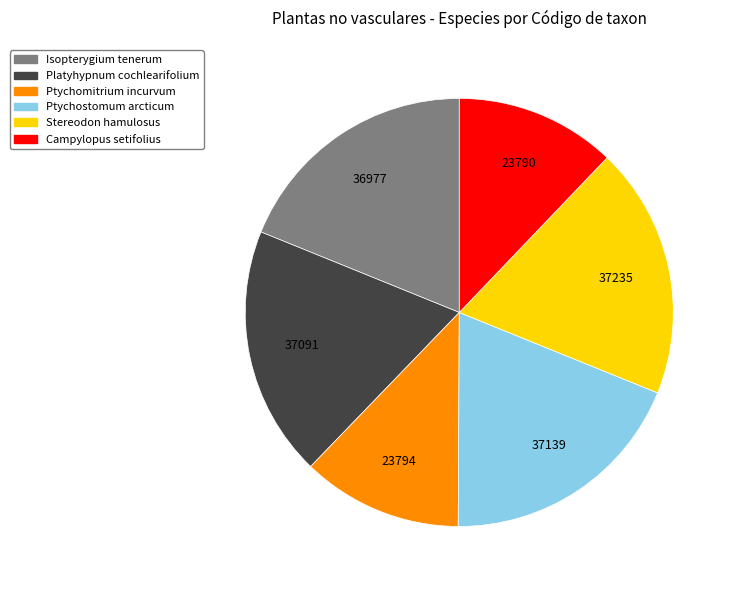

Count the number of slices in the pie.

6